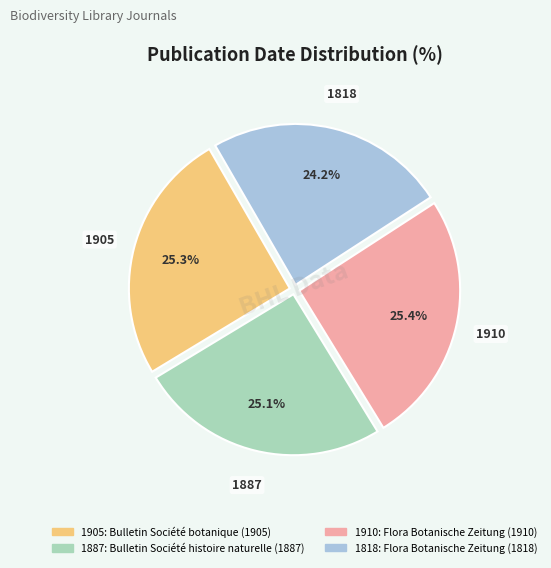

Combined, do 1887 and 1818 account for over 50%?

No